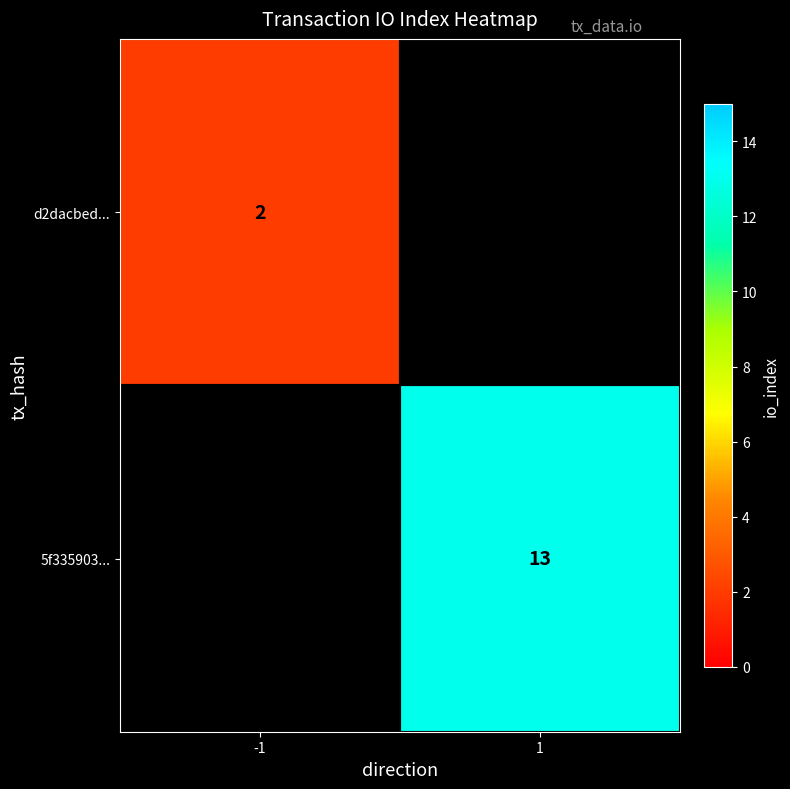

The value of d2dacbed... at -1 is 1. True or false?

False